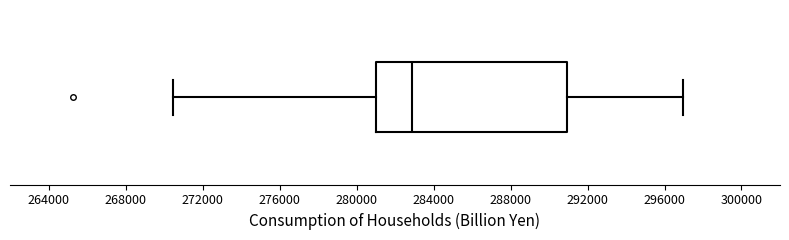

Where does the left whisker of the box end on the x-axis? The values are not printed on the chart, so give them approximately, as read against the axis.

270500